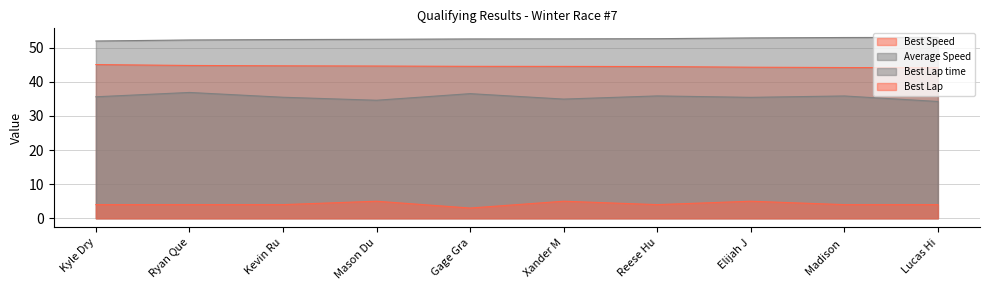

What is the minimum value shown in the chart?

3.0